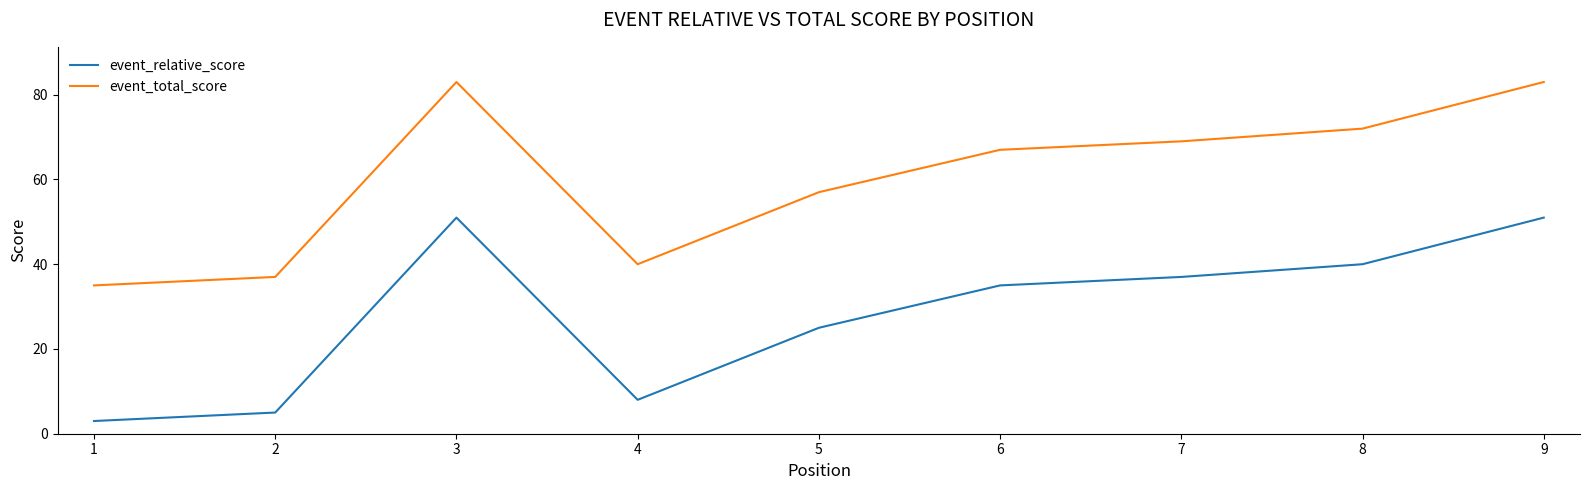

What is the highest value of the event_relative_score series?

51